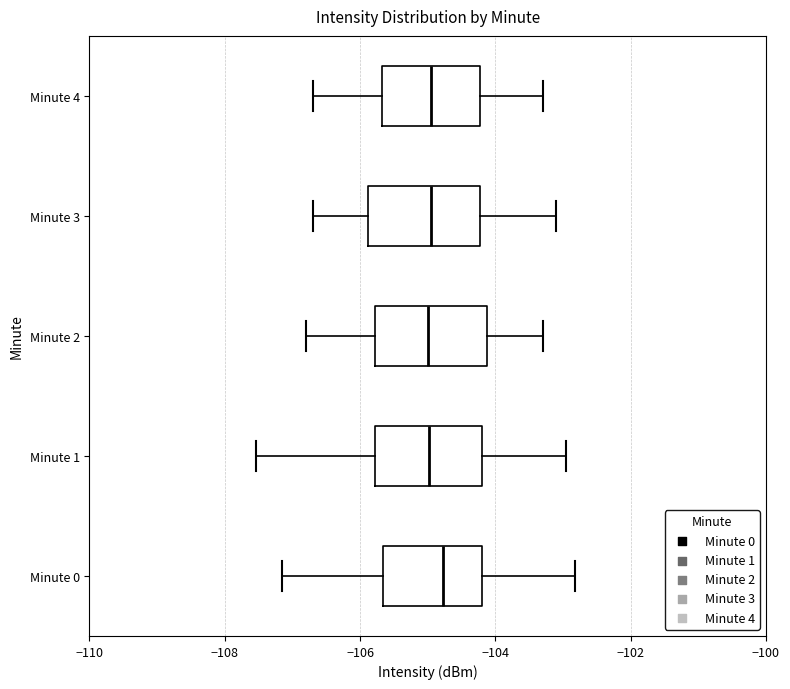

Where does the left whisker of the box for Minute 4 end on the x-axis? The values are not printed on the chart, so give them approximately, as read against the axis.

-106.6